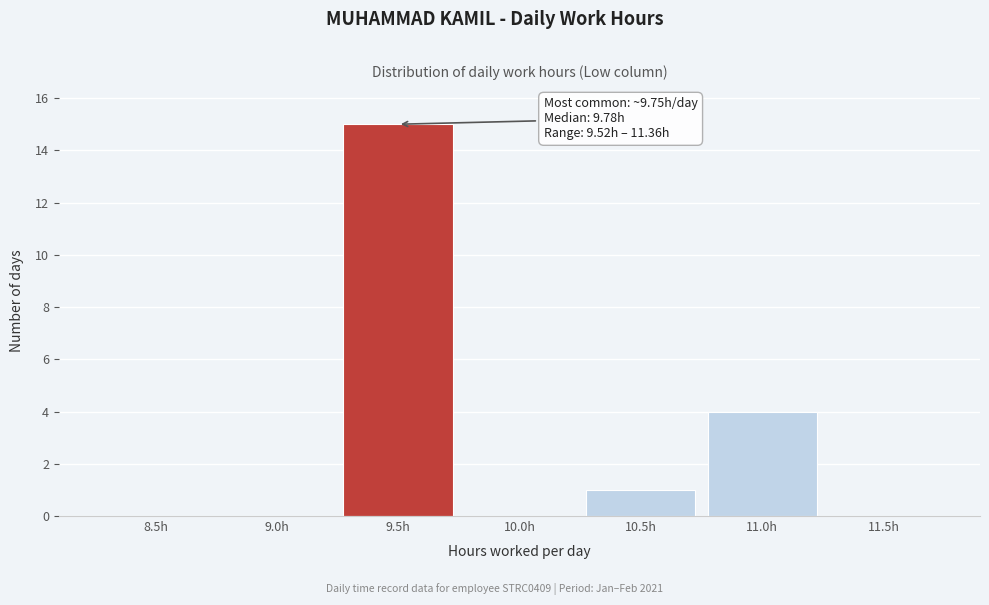

Reading left to right, extract all data points from this chart.

8.5h=0	9.0h=0	9.5h=15	10.0h=0	10.5h=1	11.0h=4	11.5h=0